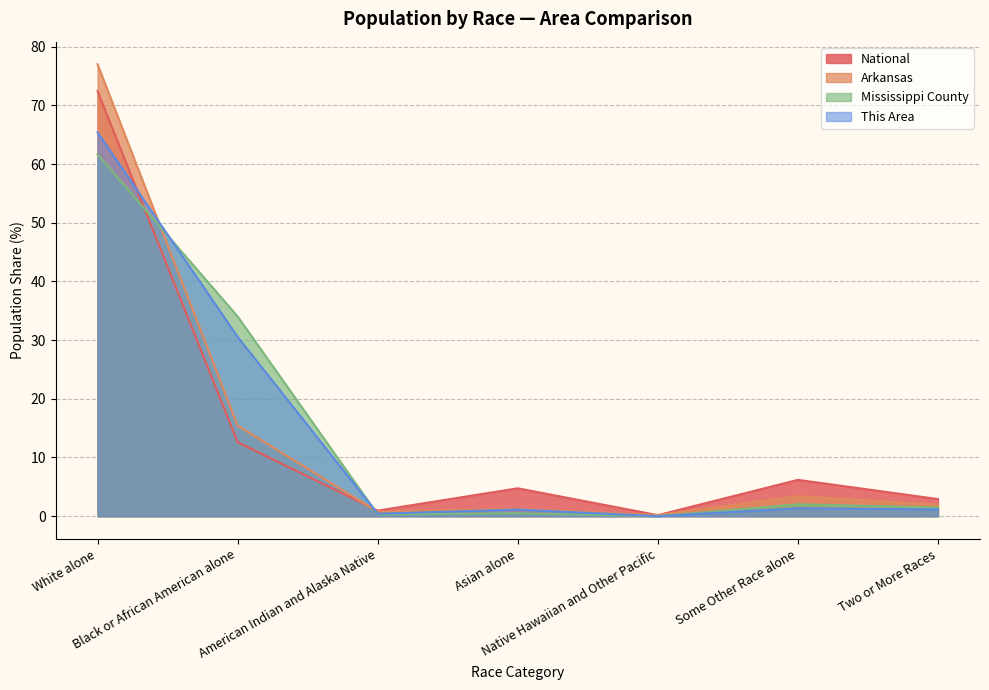

Reading left to right, list all the values displayed in this chart.

This Area: White alone=65.4	Black or African American alone=30.6	American Indian and Alaska Native=0.4	Asian alone=1.1	Native Hawaiian and Other Pacific=0.0	Some Other Race alone=1.3	Two or More Races=1.1
Mississippi County: White alone=61.6	Black or African American alone=34.0	American Indian and Alaska Native=0.3	Asian alone=0.5	Native Hawaiian and Other Pacific=0.0	Some Other Race alone=2.0	Two or More Races=1.5
Arkansas: White alone=77.0	Black or African American alone=15.4	American Indian and Alaska Native=0.8	Asian alone=1.2	Native Hawaiian and Other Pacific=0.2	Some Other Race alone=3.4	Two or More Races=2.0
National: White alone=72.4	Black or African American alone=12.6	American Indian and Alaska Native=0.9	Asian alone=4.8	Native Hawaiian and Other Pacific=0.2	Some Other Race alone=6.2	Two or More Races=2.9